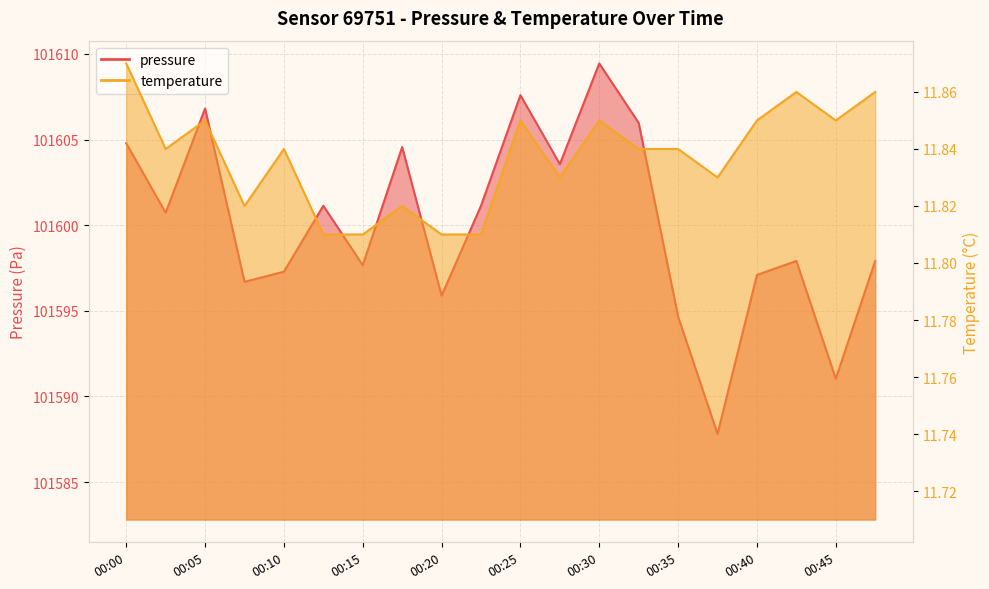

List the labels in order of temperature value, smallest first.

00:13, 00:15, 00:20, 00:23, 00:08, 00:18, 00:27, 00:37, 00:03, 00:10, 00:32, 00:35, 00:05, 00:25, 00:30, 00:40, 00:45, 00:42, 00:47, 00:00